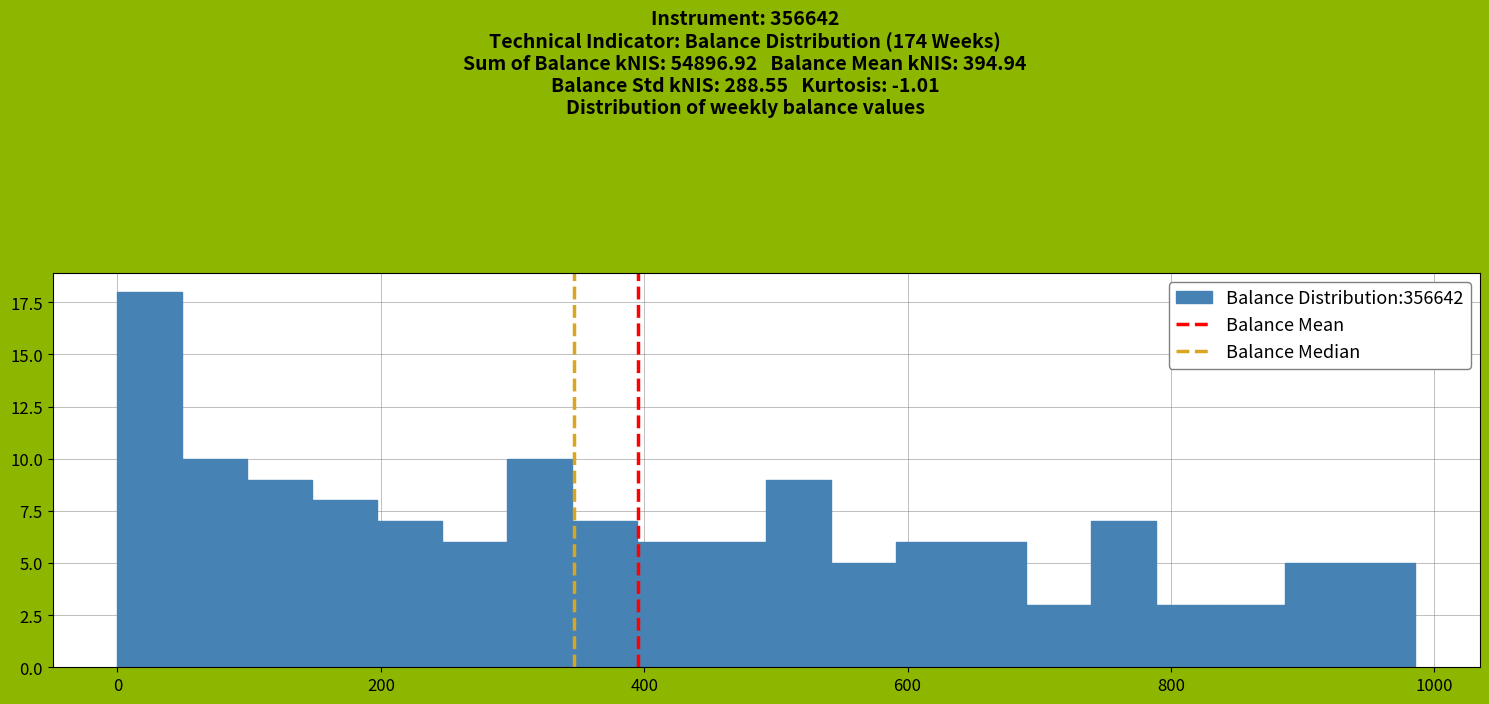

Around what value on the x-axis is the tallest bar? Give the approximate position of its centre, as read against the axis.

20